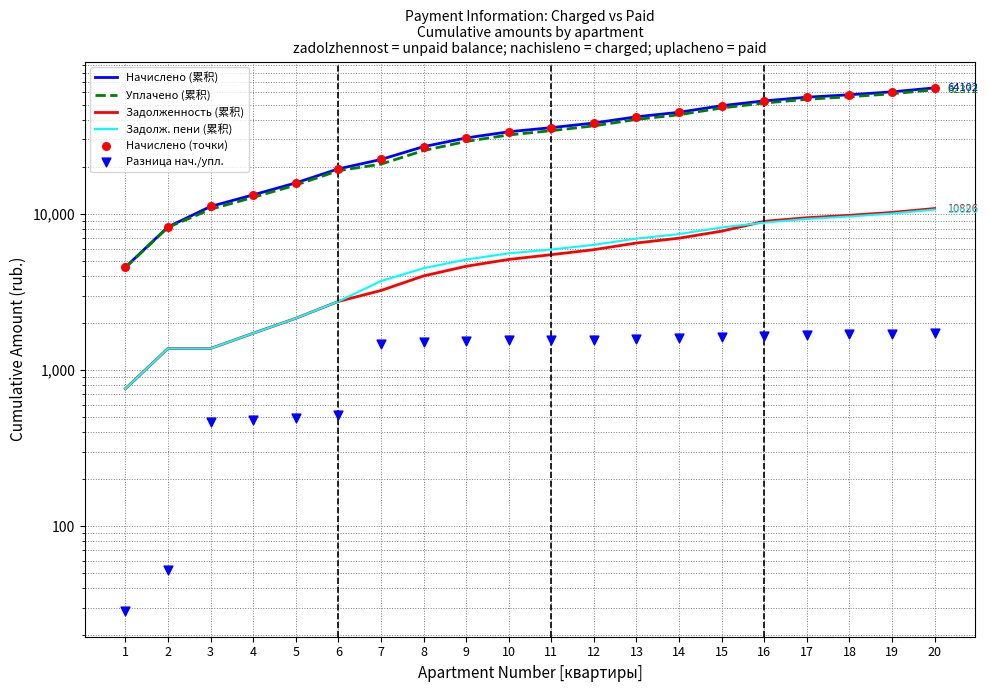

What is the total value across all series at 15?

163834.8